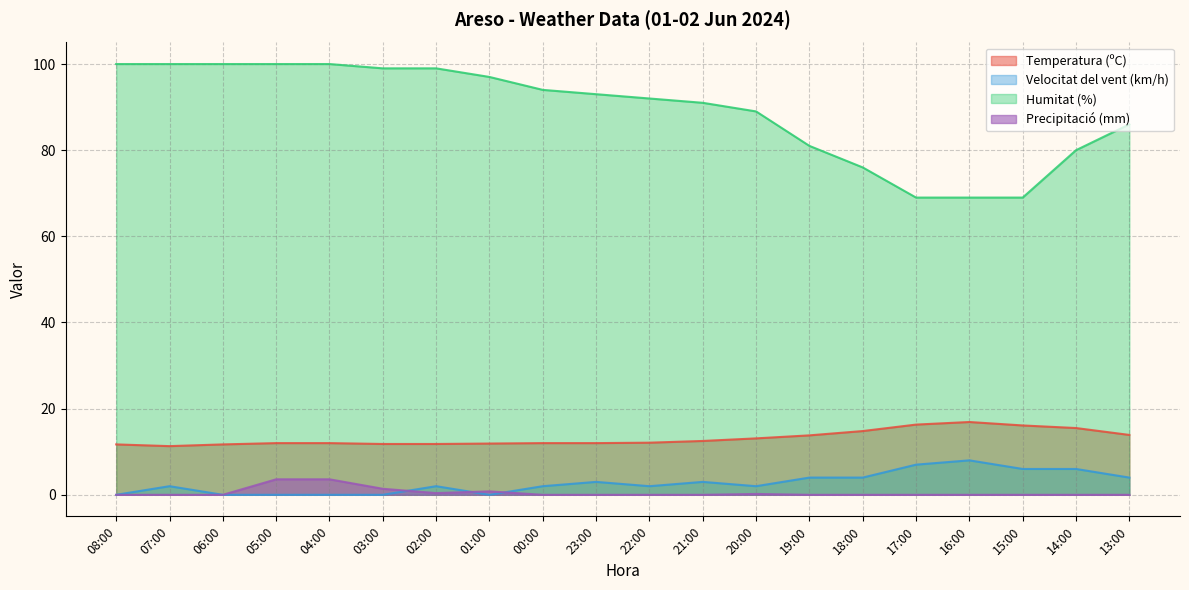

Reading left to right, list all the values displayed in this chart.

Temperatura (ºC): 11.7	11.3	11.7	12.0	12.0	11.8	11.8	11.9	12.0	12.0	12.1	12.5	13.1	13.8	14.8	16.3	16.9	16.1	15.5	13.9
Velocitat del vent (km/h): 0.0	2.0	0.0	0.0	0.0	0.0	2.0	0.0	2.0	3.0	2.0	3.0	2.0	4.0	4.0	7.0	8.0	6.0	6.0	4.0
Humitat (%): 100.0	100.0	100.0	100.0	100.0	99.0	99.0	97.0	94.0	93.0	92.0	91.0	89.0	81.0	76.0	69.0	69.0	69.0	80.0	86.0
Precipitació (mm): 0.0	0.0	0.0	3.6	3.6	1.4	0.4	0.8	0.0	0.0	0.0	0.0	0.2	0.0	0.0	0.0	0.0	0.0	0.0	0.0